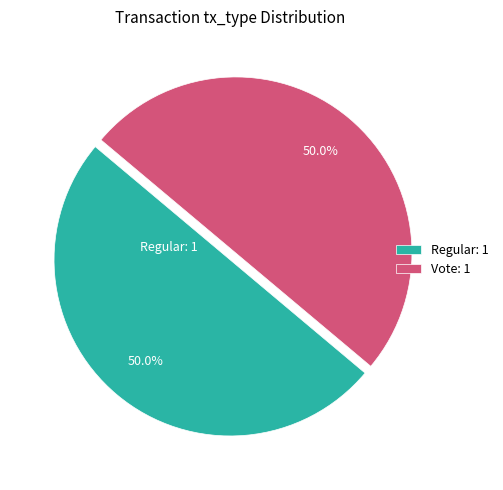

What percentage is NOT represented by Vote: 1?

50.0%